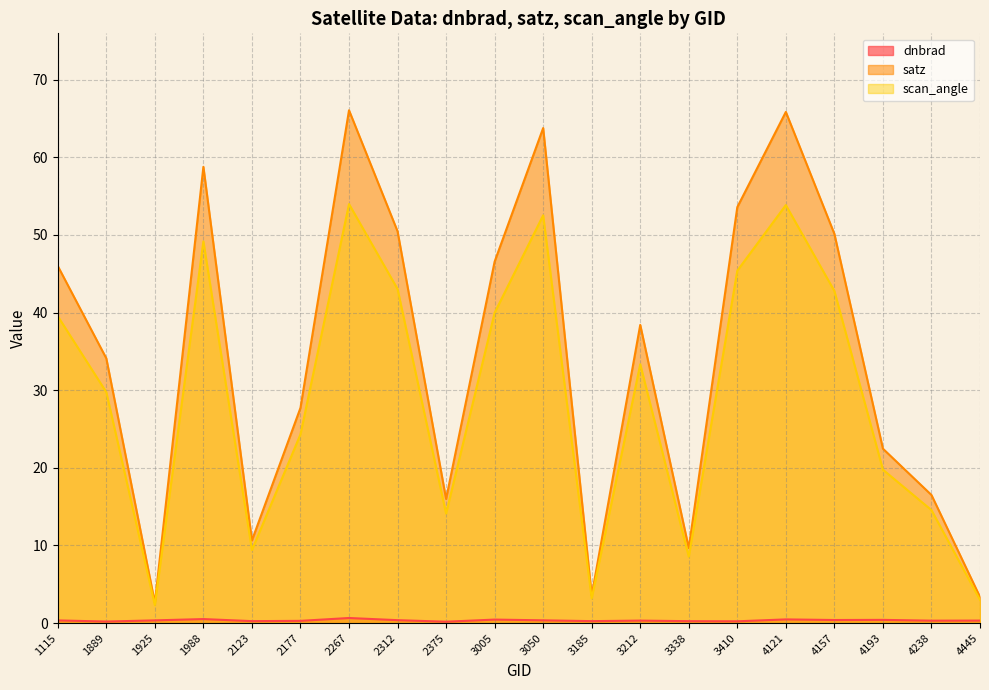

How many interior local valleys does the dnbrad series have?

7